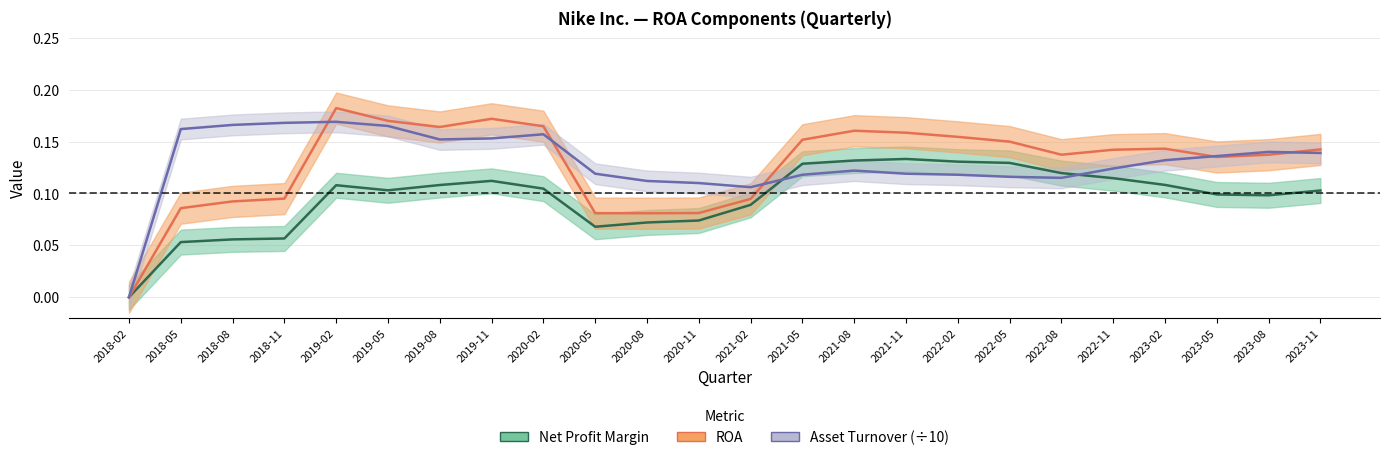

True or false: ROA and Asset Turnover intersect in this chart.

True